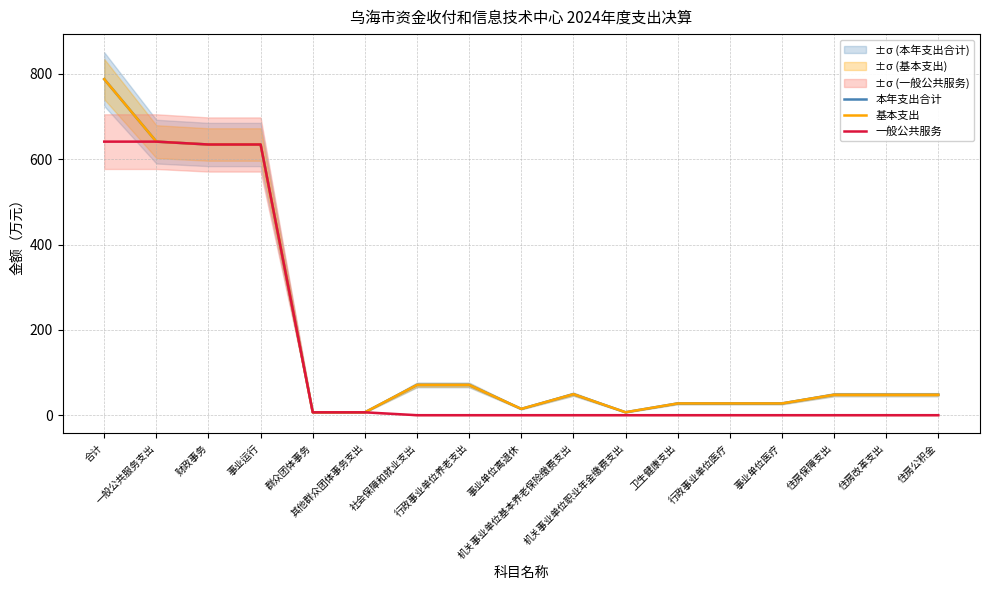

How many categories are shown in the chart?

17